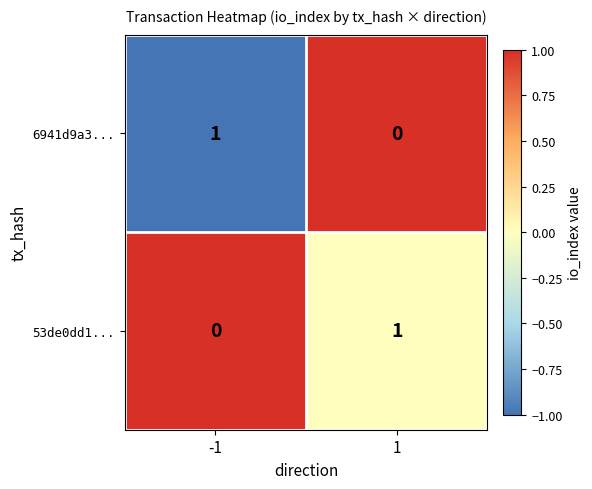

The 53de0dd1... series shows 0 at 1. True or false?

False